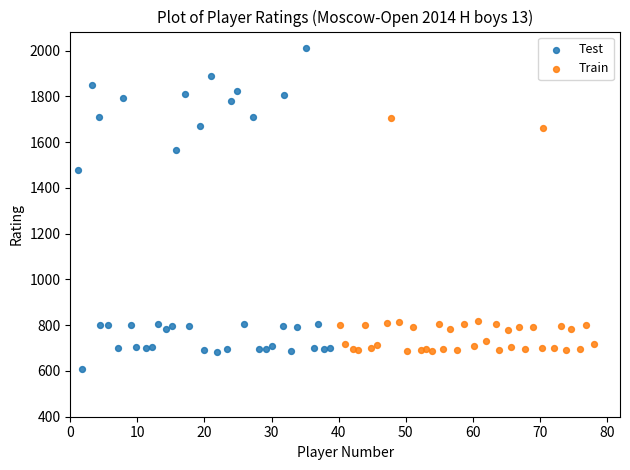

Which series reaches the minimum Y coordinate?

Test